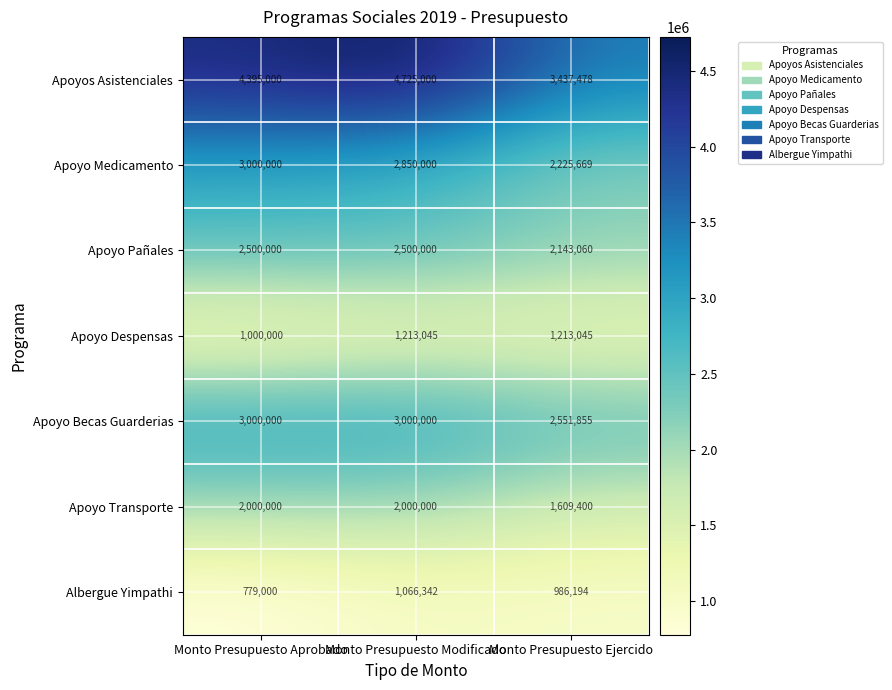

Is it true that Apoyo Medicamento equals 5122307 at Monto Presupuesto Modificado?

False